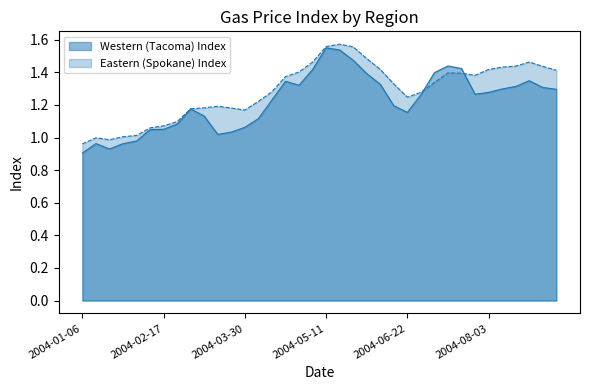

What are all the series names shown in the legend?

Western (Tacoma) Index, Eastern (Spokane) Index